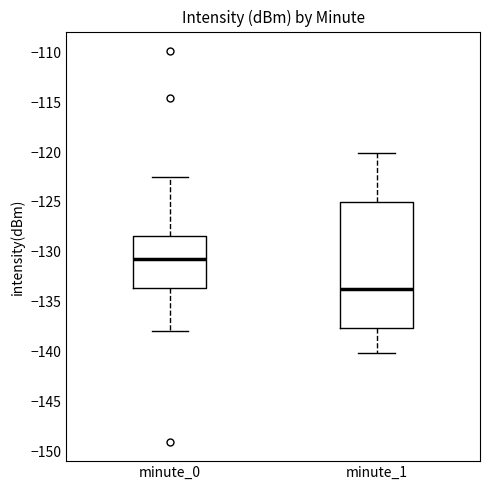

Which box has the highest median line?

minute_0